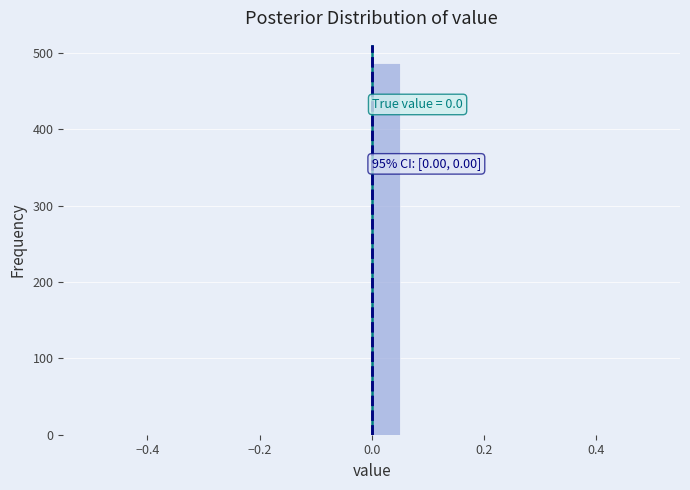

Read against the x-axis, roughly where is the centre of the tallest bar?

0.02